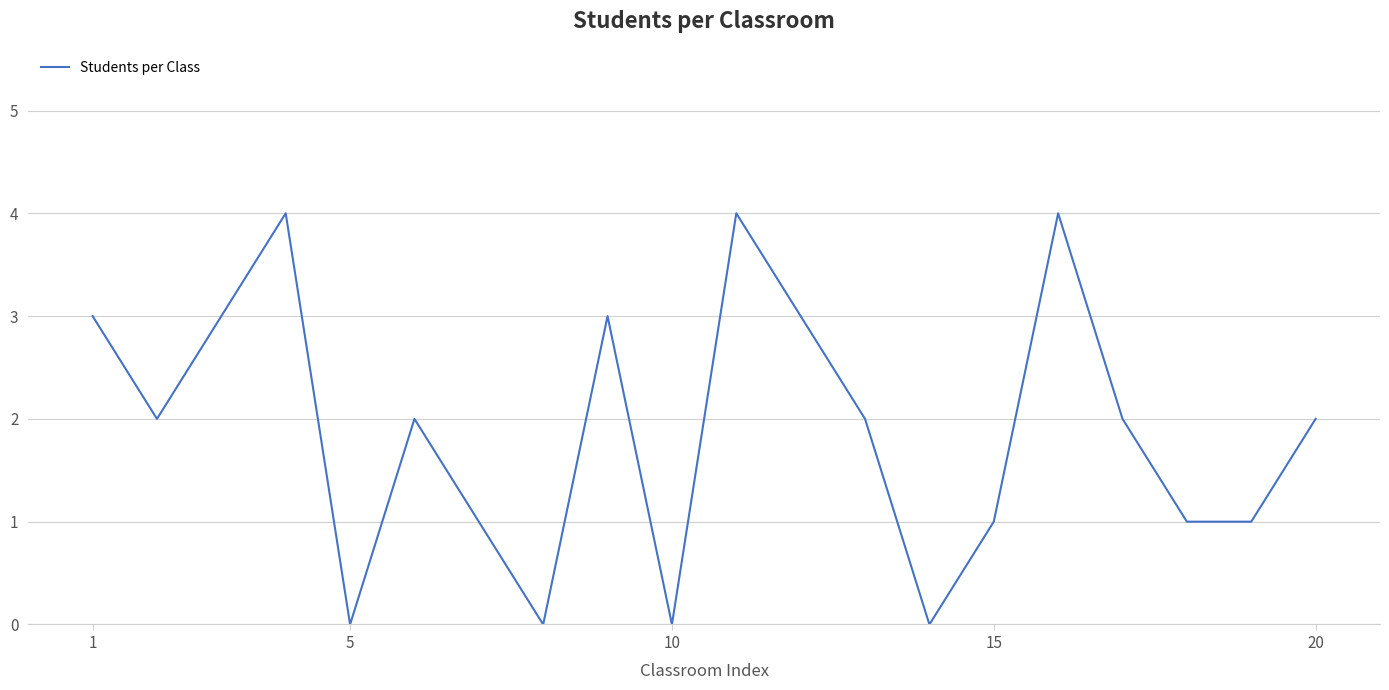

What is the maximum value shown in the chart?

4